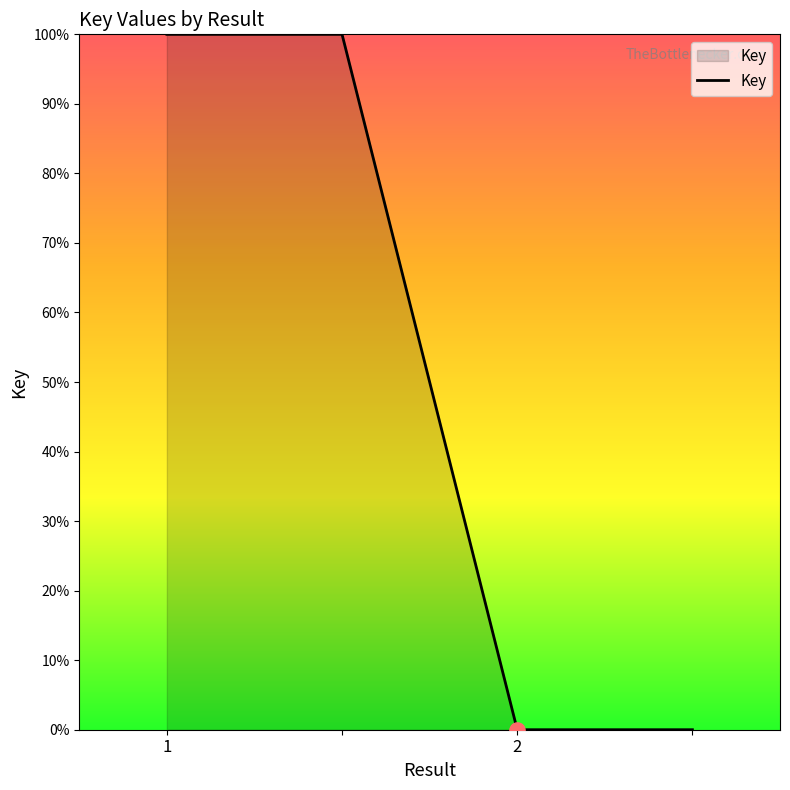

What is the average value?

50